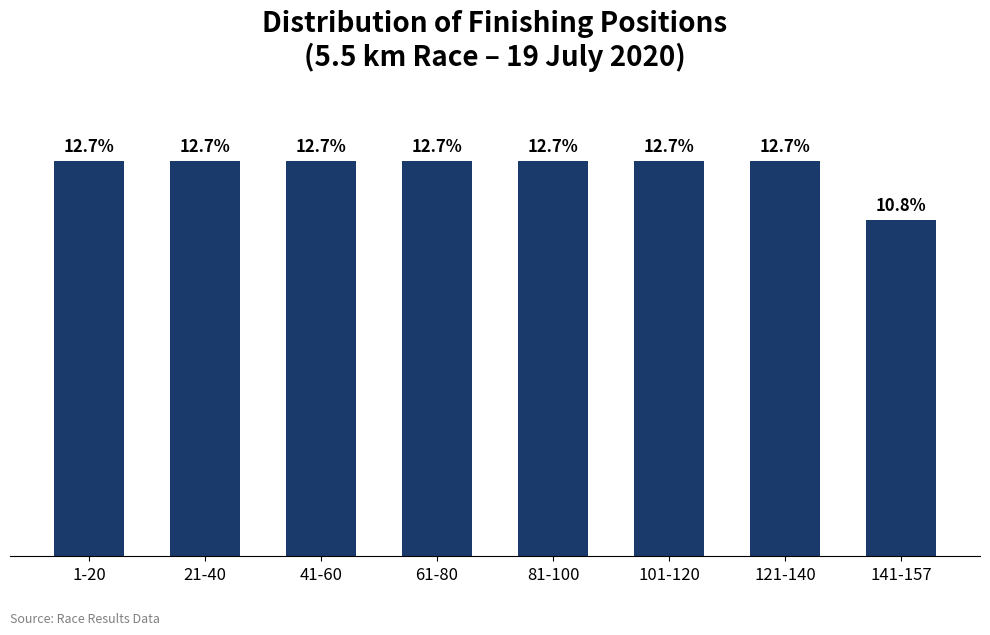

Is it true that the value at 141-157 is 17?

True